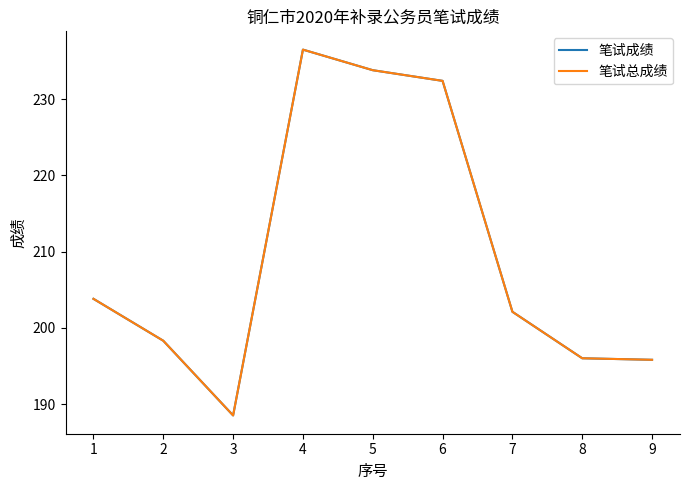

Does the chart display data point markers on the line(s)?

No